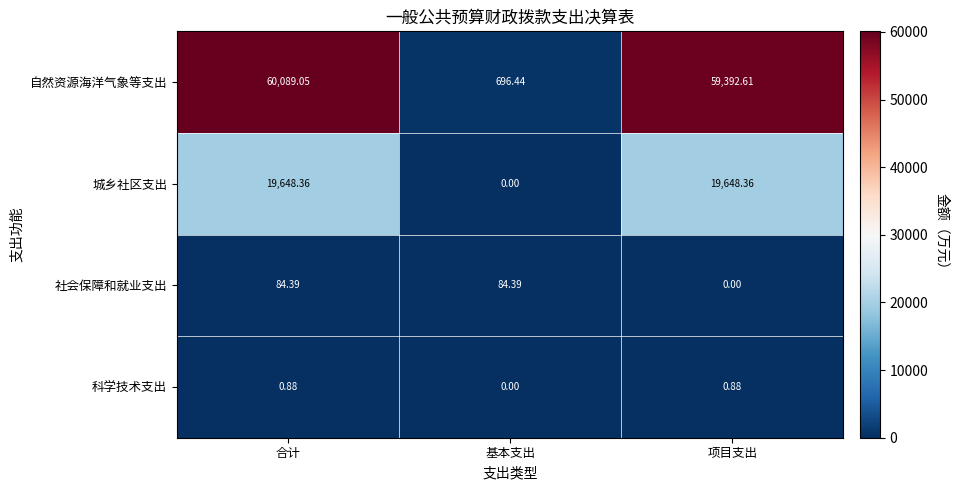

At which label does 社会保障和就业支出 first exceed 84?

合计